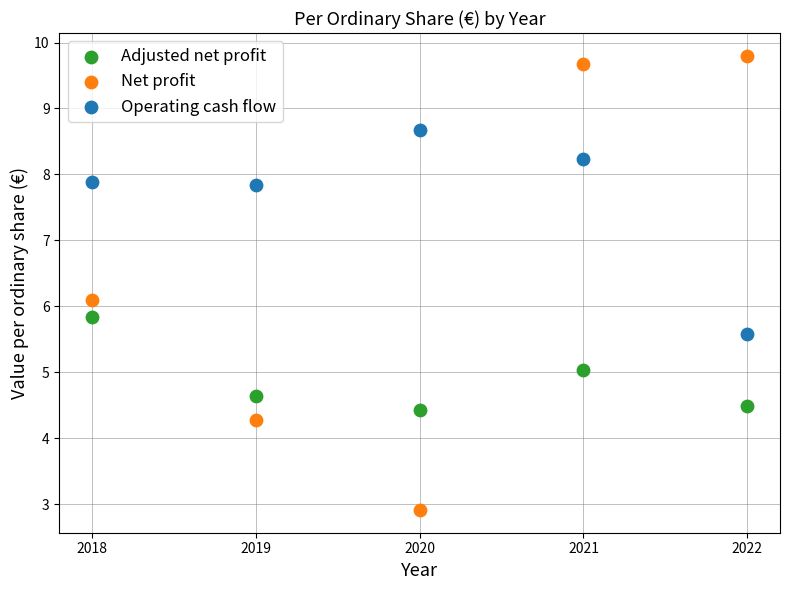

What are all the series names shown in the legend?

Adjusted net profit, Net profit, Operating cash flow